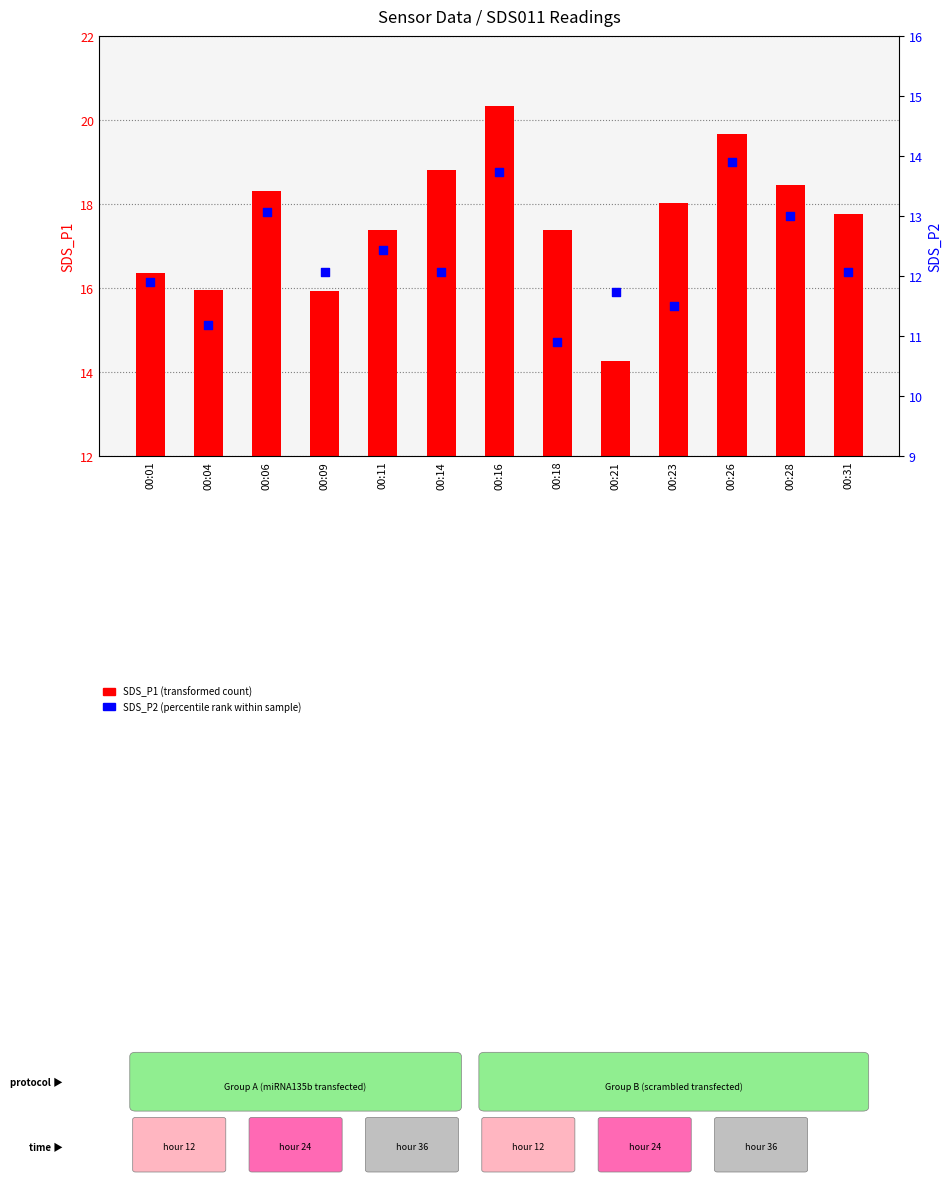

Which series contains the highest Y value?

SDS_P1 (transformed count)